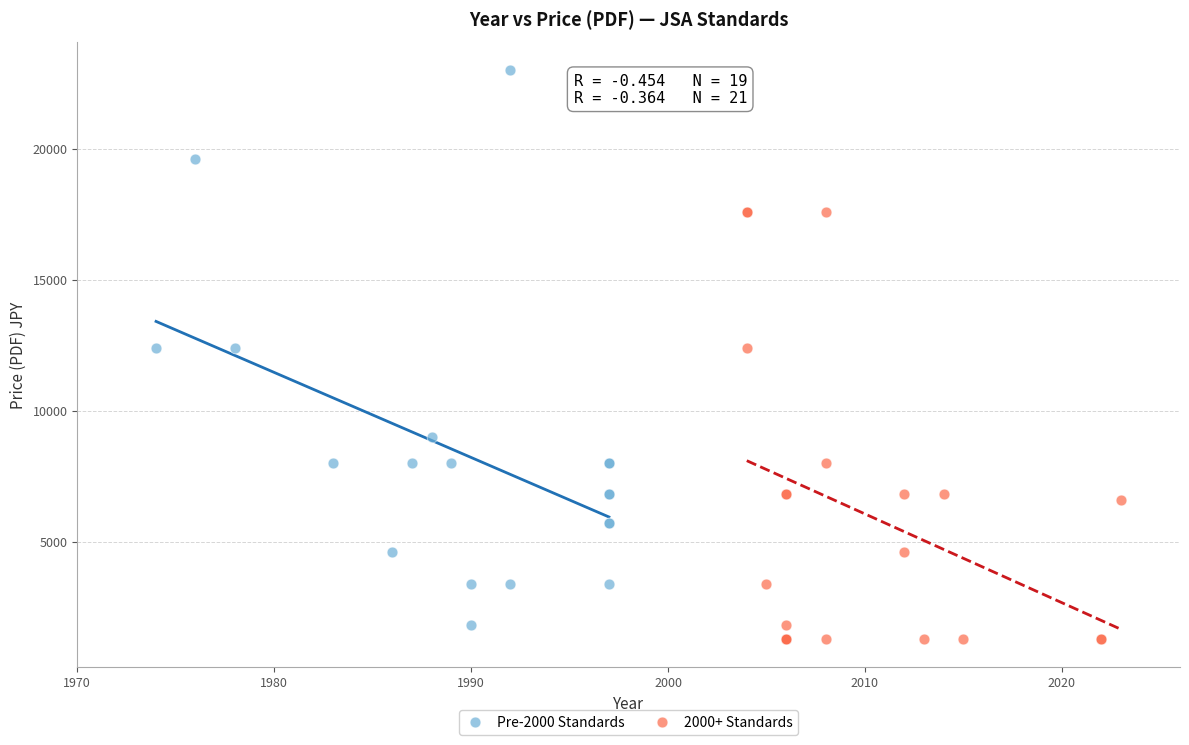

What are all the series names shown in the legend?

Pre-2000 Standards, 2000+ Standards